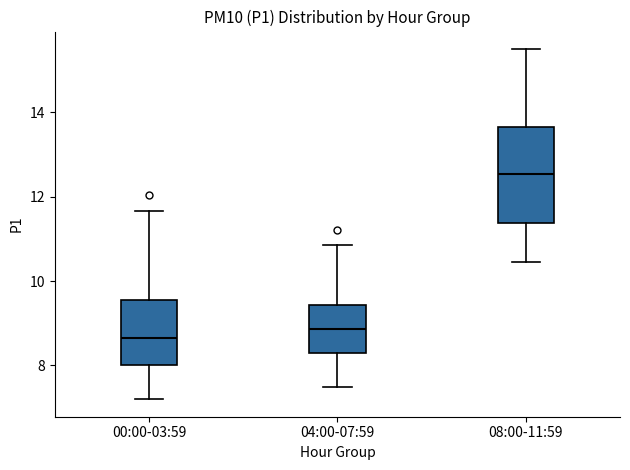

Where is the lower edge of the box for 08:00-11:59 on the y-axis? The values are not printed on the chart, so give them approximately, as read against the axis.

11.4